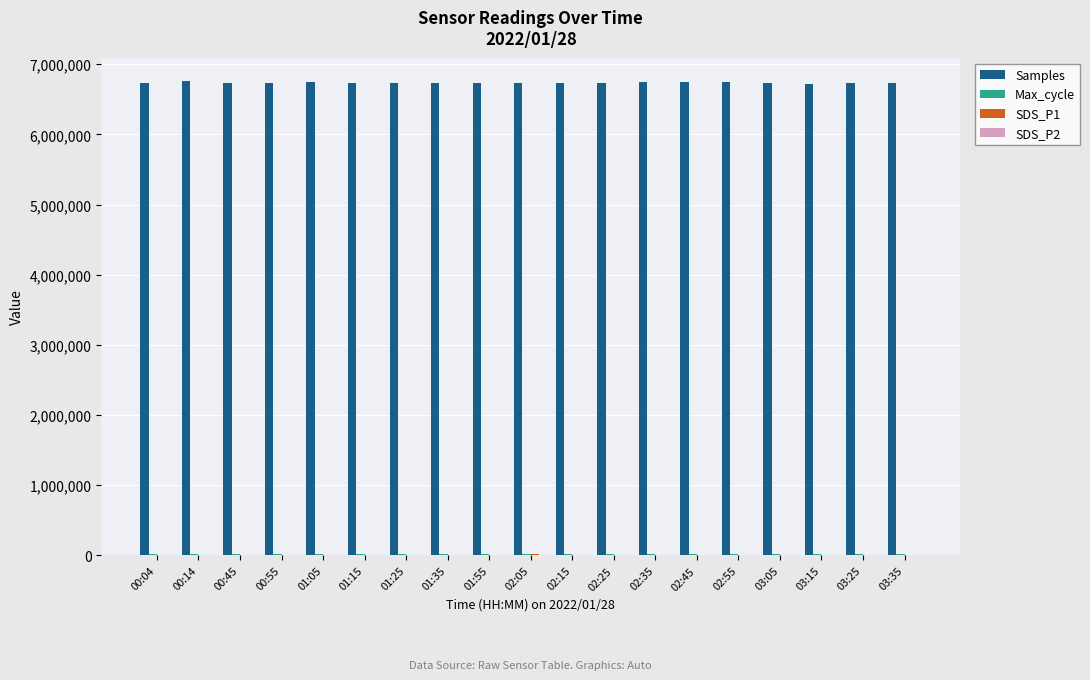

Which series has the largest total across all categories?

Samples